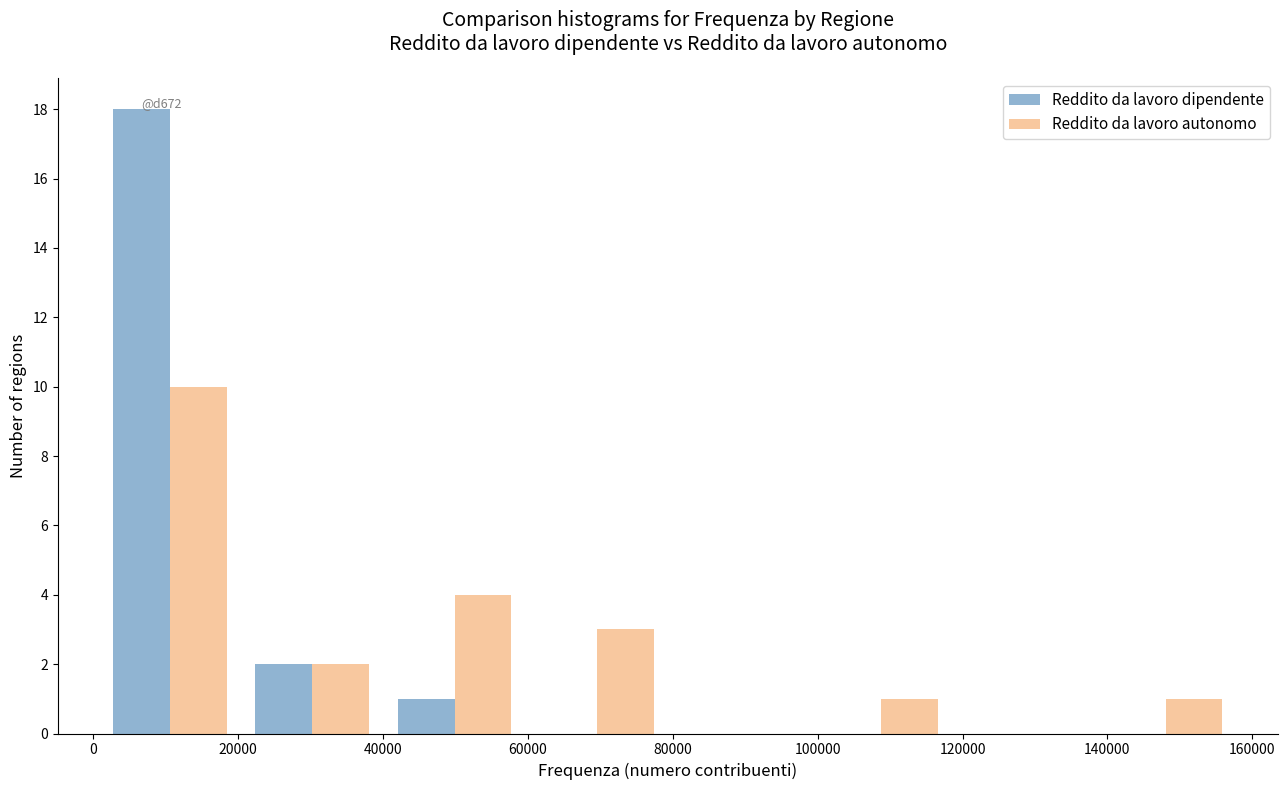

In the Reddito da lavoro dipendente series, which range on the x-axis has the tallest bar?

0 to 20000